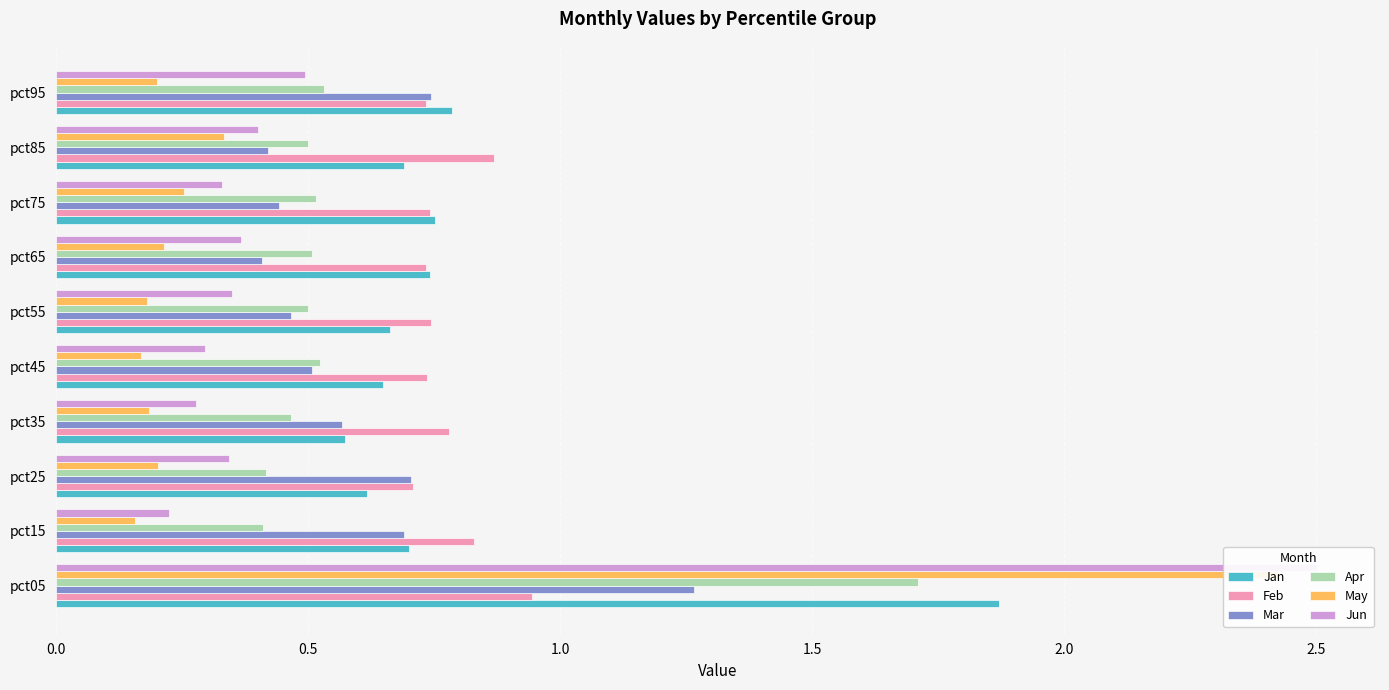

What is the value of the Jan bar at the 3rd from the left?

0.6